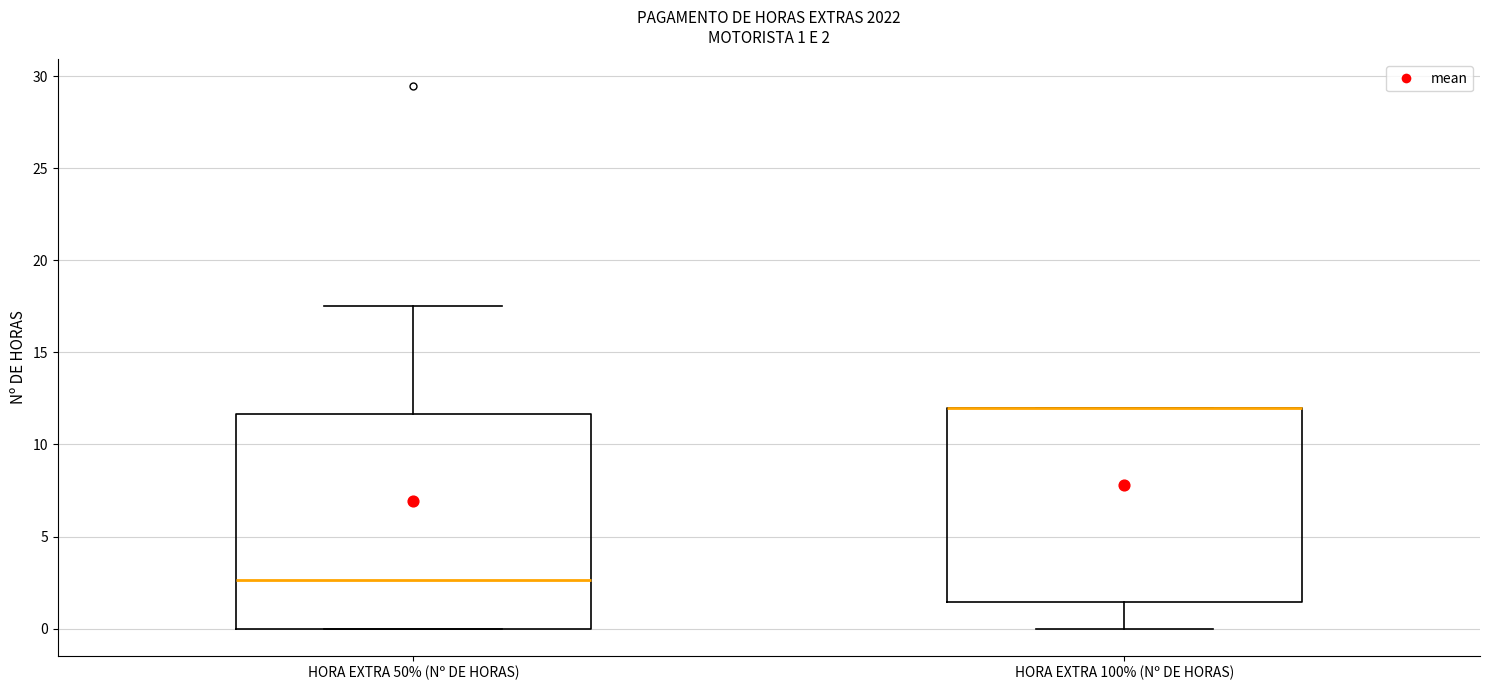

Comparing the boxes themselves (not the whiskers), which one is the tallest?

HORA EXTRA 50% (Nº DE HORAS)